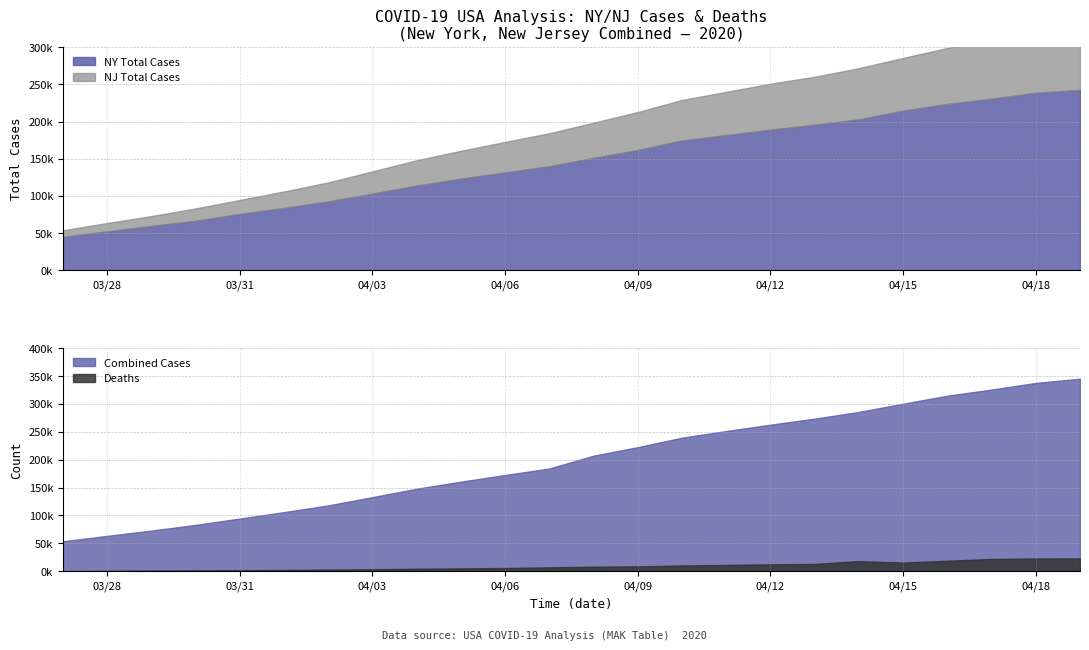

True or false: Combined Cases has more than 2 interior local peaks.

False